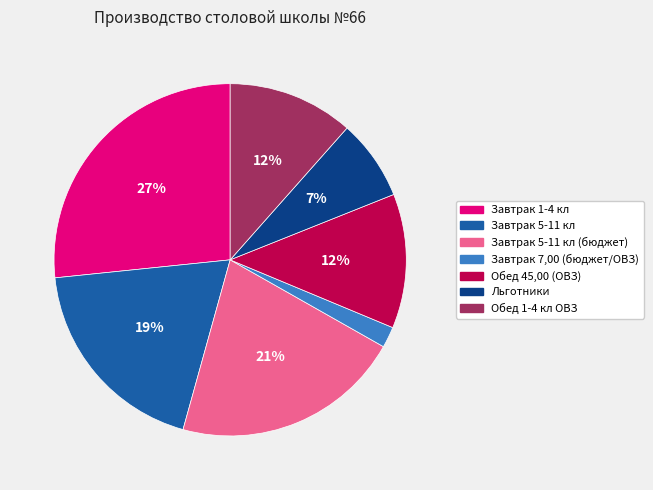

Does any single category account for the majority?

No